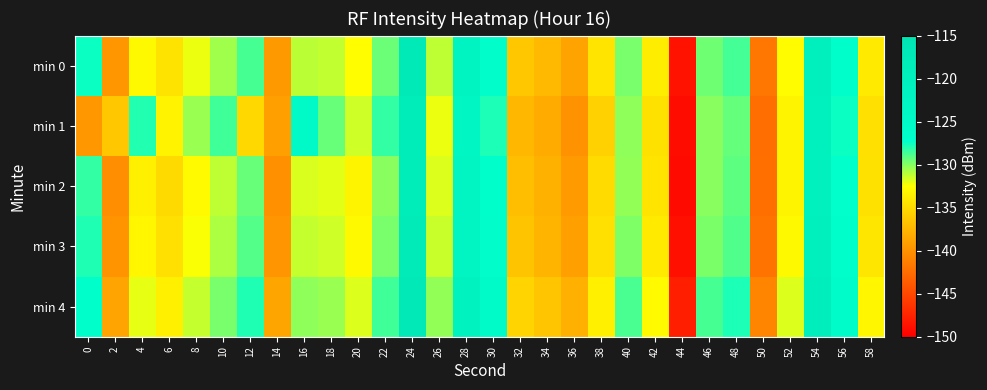

Reading left to right, what are all the values shown in this chart?

min 0: 0=-127.5	2=-139.6	4=-132.9	6=-134.4	8=-132.1	10=-130.6	12=-128.7	14=-139.4	16=-131.1	18=-131.3	20=-132.6	22=-129.5	24=-117.6	26=-131.1	28=-122.3	30=-126.4	32=-136.3	34=-137.2	36=-138.7	38=-134.3	40=-129.7	42=-133.7	44=-148.6	46=-129.5	48=-128.6	50=-141.8	52=-132.7	54=-120.2	56=-126.8	58=-133.9
min 1: 0=-139.6	2=-136.3	4=-128.0	6=-133.3	8=-130.4	10=-128.6	12=-135.1	14=-139.0	16=-125.2	18=-129.4	20=-131.5	22=-128.3	24=-118.9	26=-132.1	28=-123.5	30=-127.8	32=-137.4	34=-138.2	36=-139.9	38=-135.6	40=-130.2	42=-134.5	44=-149.1	46=-130.1	48=-129.3	50=-142.4	52=-133.2	54=-121.0	56=-127.5	58=-134.6
min 2: 0=-128.3	2=-140.1	4=-133.5	6=-135.0	8=-132.8	10=-131.2	12=-129.4	14=-140.0	16=-131.7	18=-131.9	20=-133.2	22=-130.1	24=-118.3	26=-131.8	28=-122.9	30=-127.1	32=-136.9	34=-137.8	36=-139.3	38=-134.9	40=-130.3	42=-134.3	44=-149.2	46=-130.1	48=-129.2	50=-142.3	52=-133.2	54=-120.8	56=-127.3	58=-134.5
min 3: 0=-127.9	2=-139.8	4=-133.1	6=-134.6	8=-132.4	10=-130.8	12=-129.0	14=-139.7	16=-131.3	18=-131.5	20=-132.9	22=-129.7	24=-117.9	26=-131.4	28=-122.5	30=-126.7	32=-136.5	34=-137.5	36=-139.0	38=-134.6	40=-129.9	42=-133.9	44=-148.9	46=-129.8	48=-128.9	50=-142.0	52=-132.9	54=-120.5	56=-127.0	58=-134.2
min 4: 0=-126.8	2=-138.7	4=-132.0	6=-133.5	8=-131.3	10=-129.7	12=-127.9	14=-138.6	16=-130.2	18=-130.4	20=-131.8	22=-128.6	24=-116.8	26=-130.3	28=-121.4	30=-125.6	32=-135.4	34=-136.4	36=-137.9	38=-133.5	40=-128.8	42=-132.8	44=-147.8	46=-128.7	48=-127.8	50=-140.9	52=-131.8	54=-119.4	56=-125.9	58=-133.1